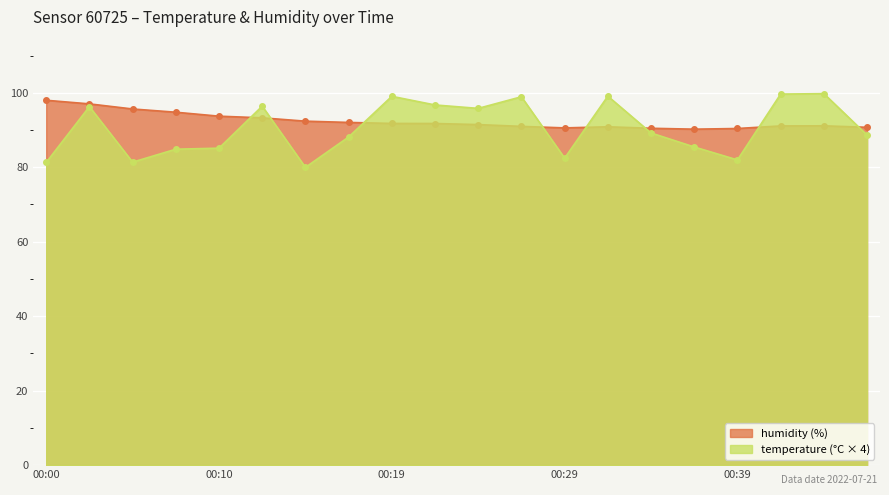

How many lines are shown in the chart?

2